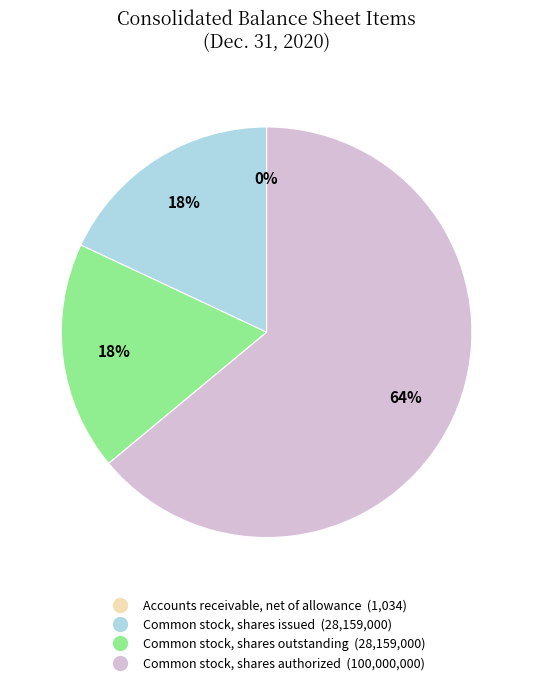

Is there any slice that represents more than half of the pie?

Yes